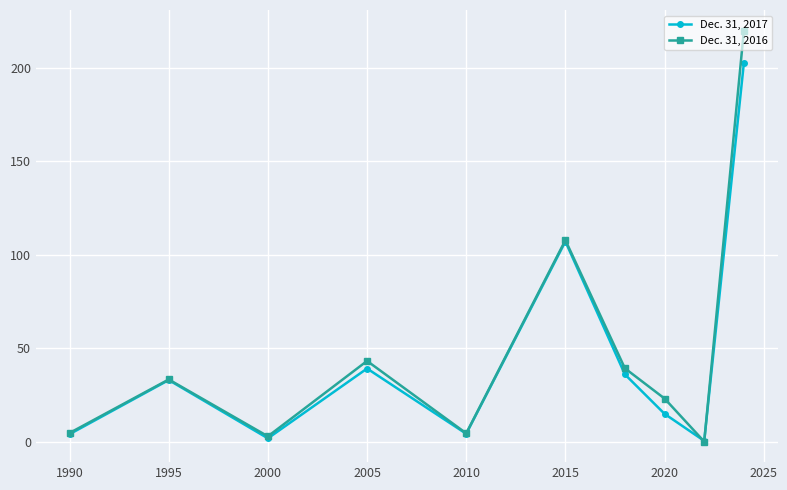

What is the maximum value shown in the chart?

219.9